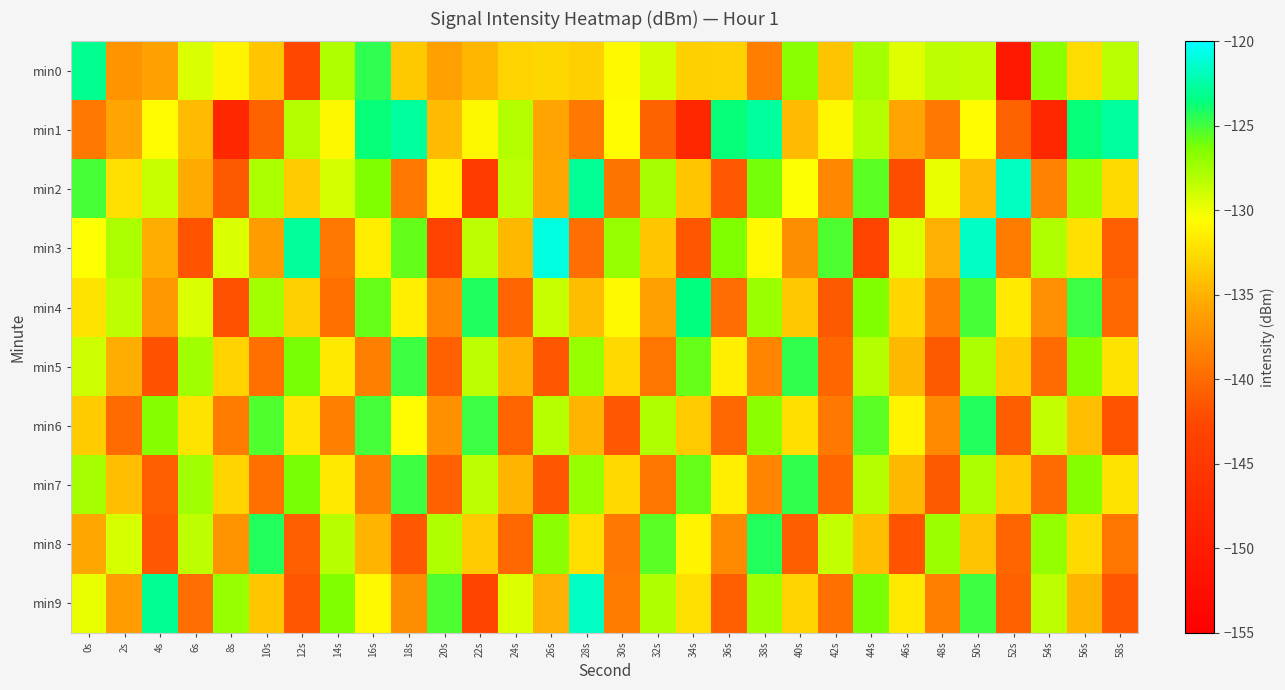

Rank the series at 58s from lowest to highest value.

min6, min9, min3, min4, min8, min2, min5, min7, min0, min1